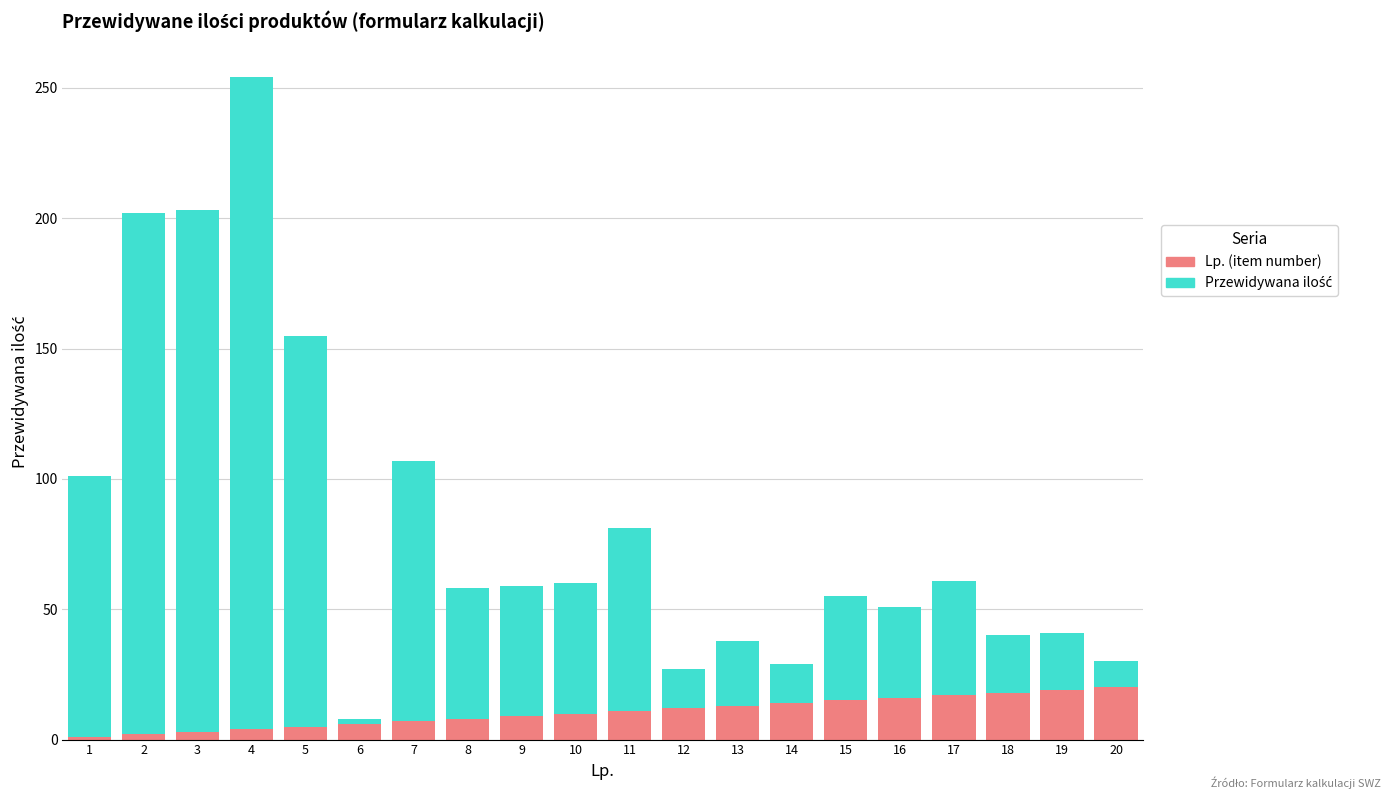

What is the sum of all Lp. (item number) values?

210